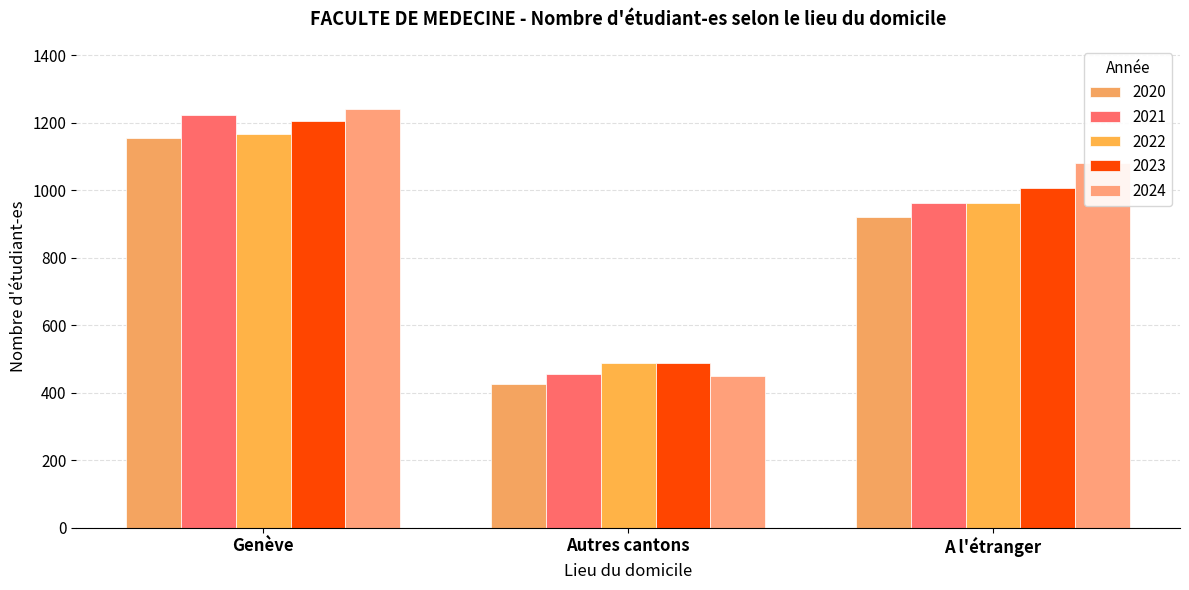

What are all the series names shown in the legend?

2020, 2021, 2022, 2023, 2024